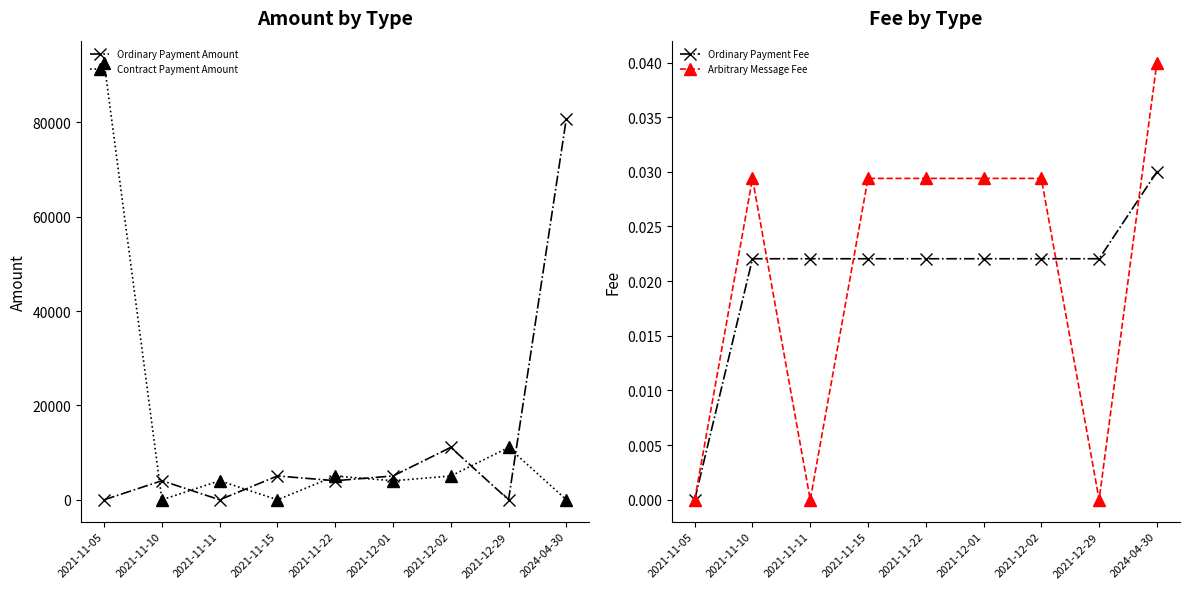

Which label corresponds to the smallest value in the chart?

2021-11-05